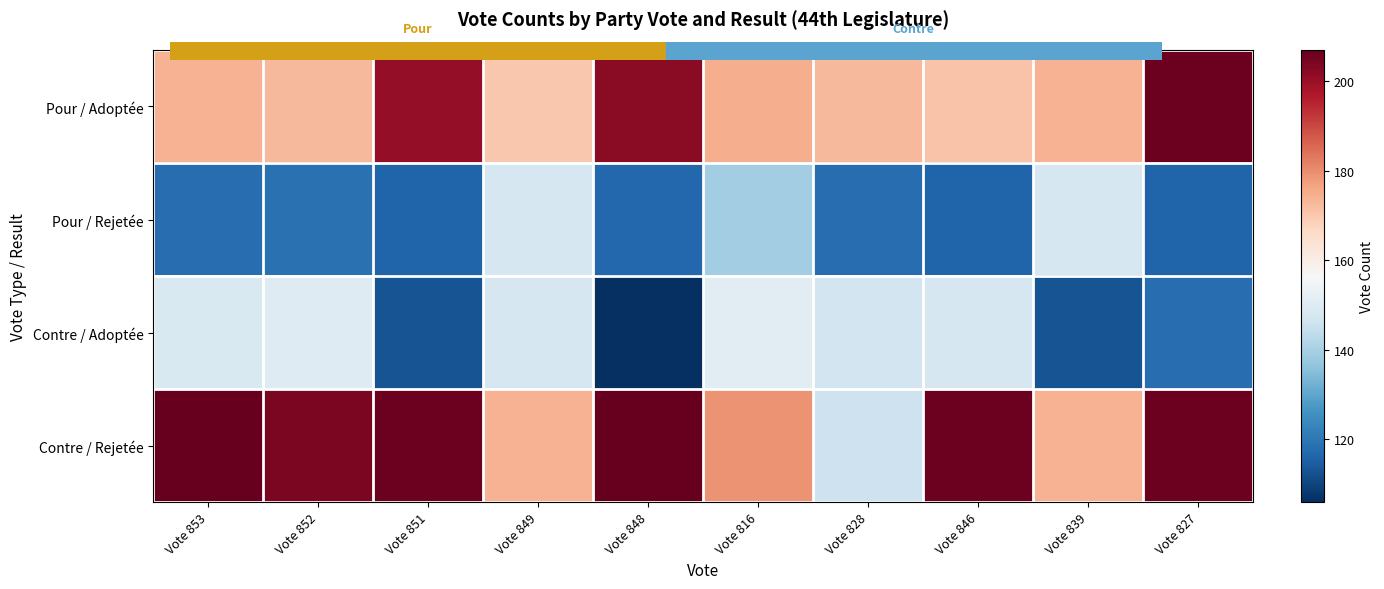

What is the maximum value shown in the chart?

207